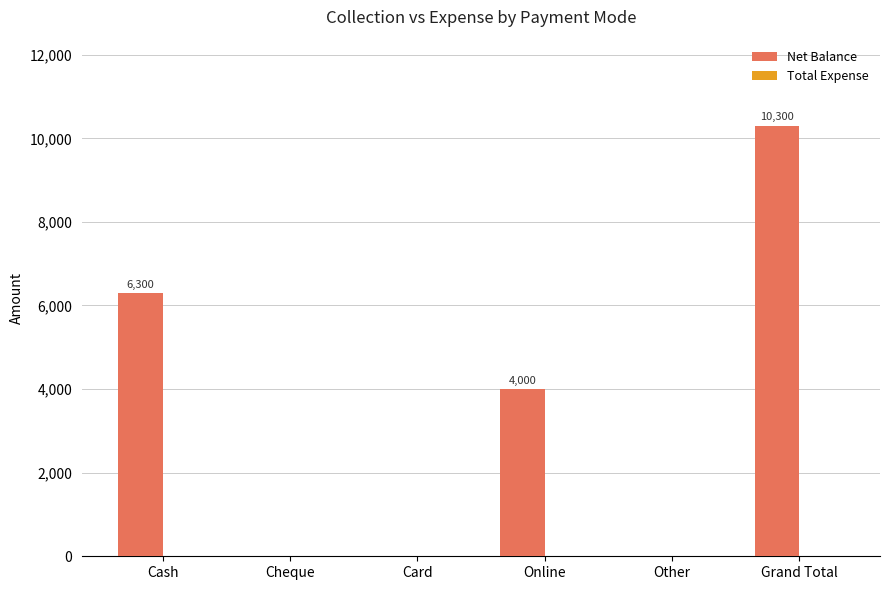

Reading right to left, transcribe all the data shown in this chart.

Grand Total=10300	Other=0	Online=4000	Card=0	Cheque=0	Cash=6300